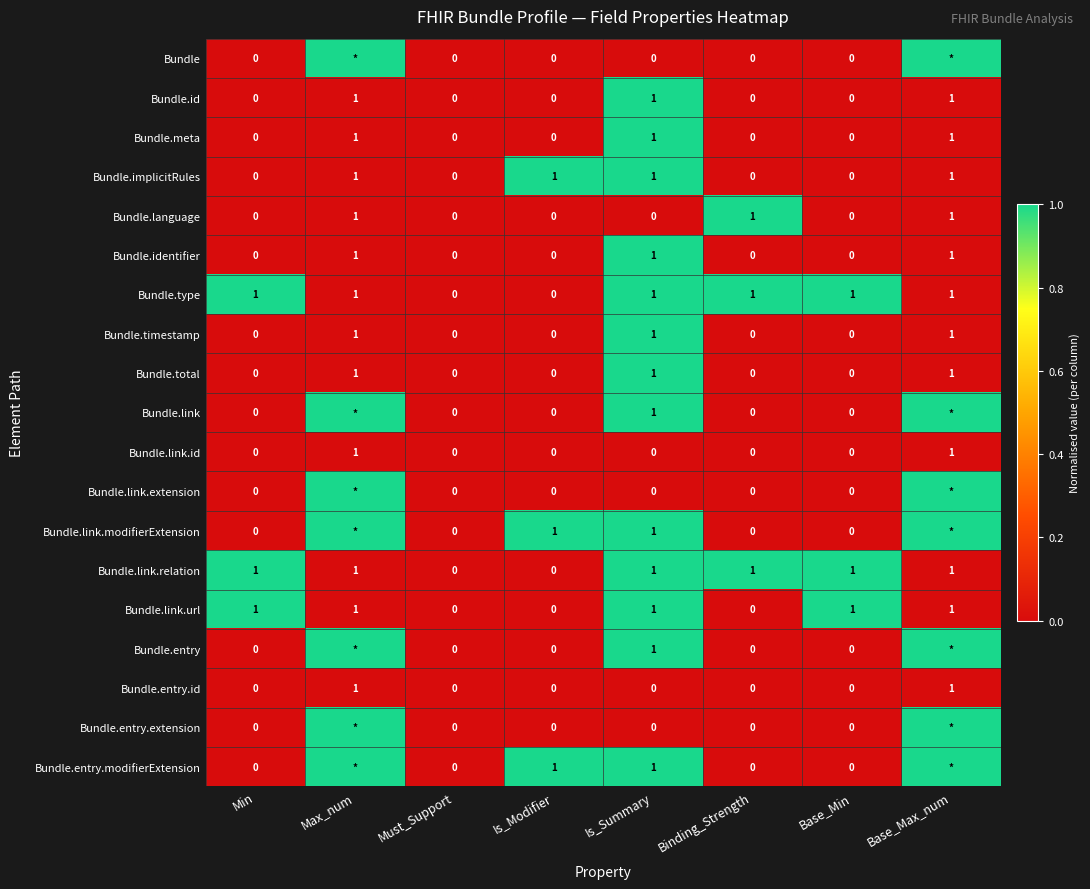

How many data points does each series have?

8